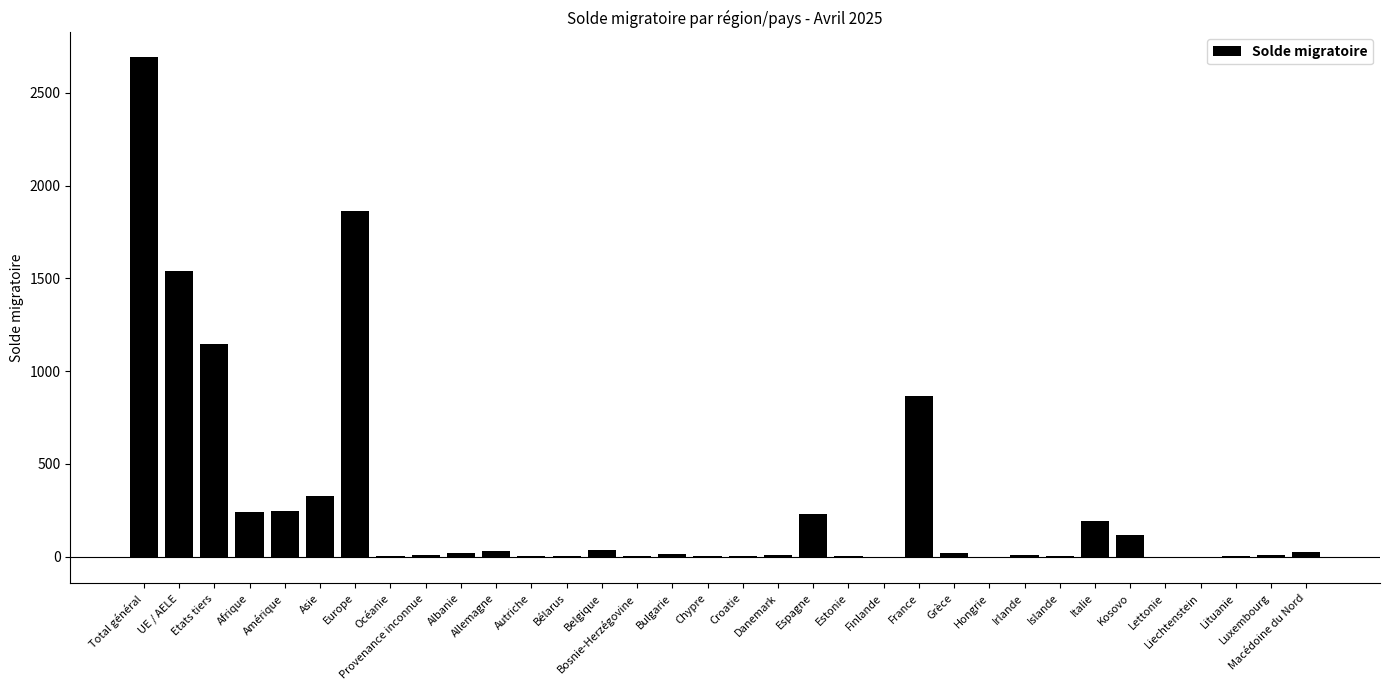

Does the chart contain stacked bars?

No